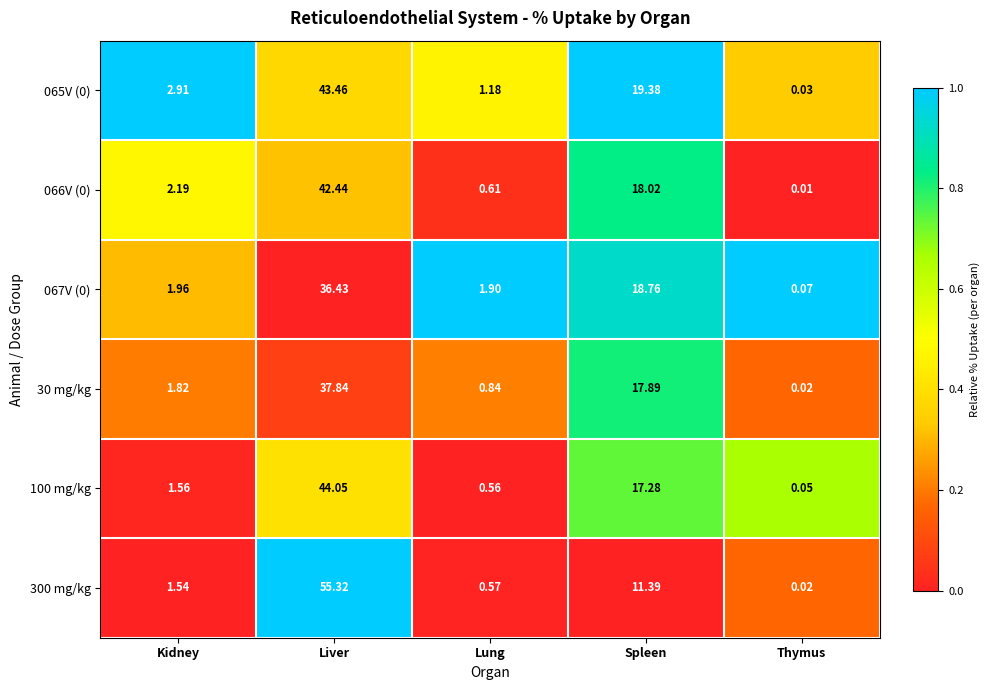

At which category is the sum across all series the highest?

Liver